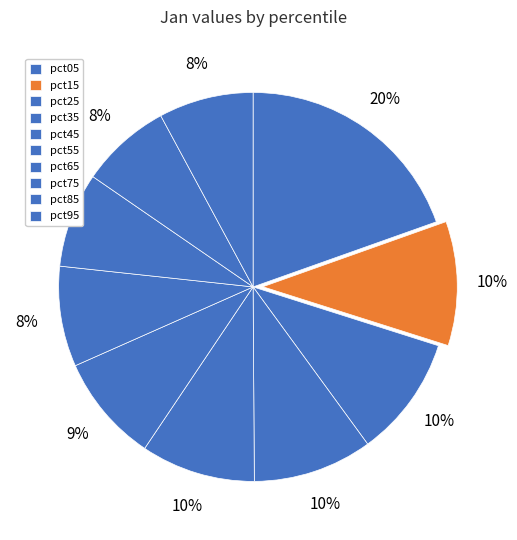

What percentage do pct55 and pct15 together represent?

19.3%